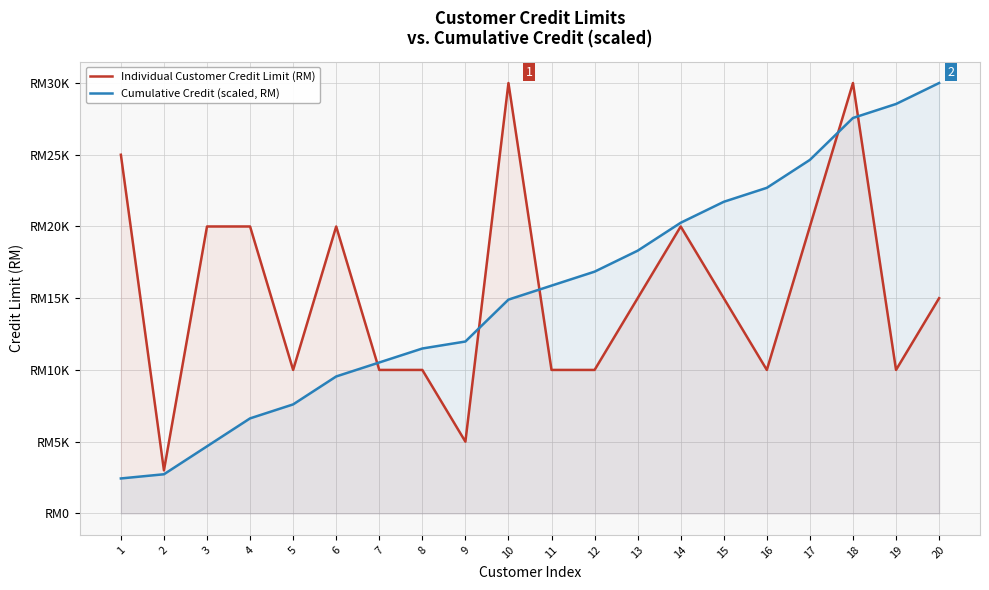

Reading right to left, transcribe all the data shown in this chart.

Individual Customer Credit Limit (RM): 20=15000.0	19=10000.0	18=30000.0	17=20000.0	16=10000.0	15=15000.0	14=20000.0	13=15000.0	12=10000.0	11=10000.0	10=30000.0	9=5000.0	8=10000.0	7=10000.0	6=20000.0	5=10000.0	4=20000.0	3=20000.0	2=3000.0	1=25000.0
Cumulative Credit (scaled, RM): 20=30000.0	19=28539.0	18=27564.9	17=24642.9	16=22694.8	15=21720.8	14=20259.7	13=18311.7	12=16850.6	11=15876.6	10=14902.6	9=11980.5	8=11493.5	7=10519.5	6=9545.5	5=7597.4	4=6623.4	3=4675.3	2=2727.3	1=2435.1